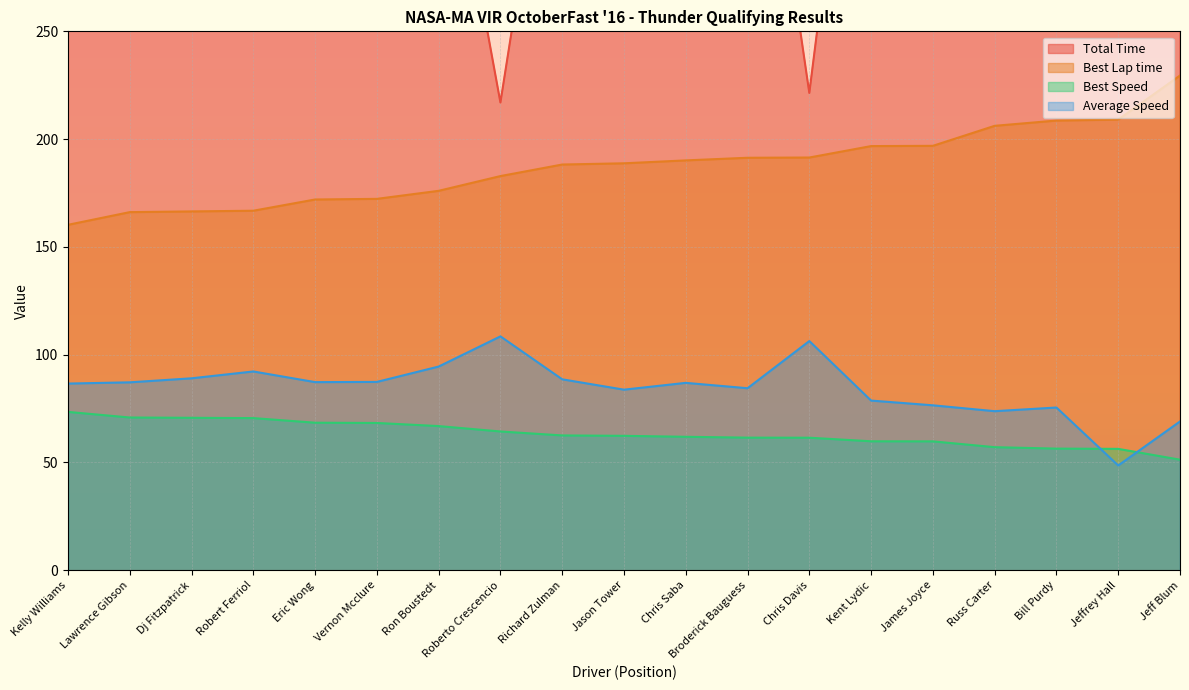

Where is Total Time nearest to the value 380?

Ron Boustedt